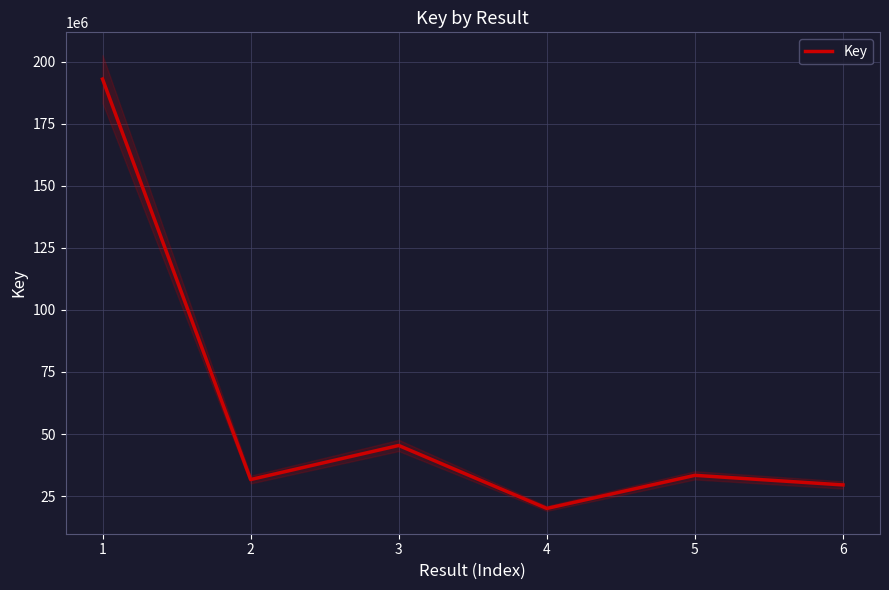

Reading left to right, list all the values displayed in this chart.

192945861	31668313	45380372	20024246	33360092	29494886